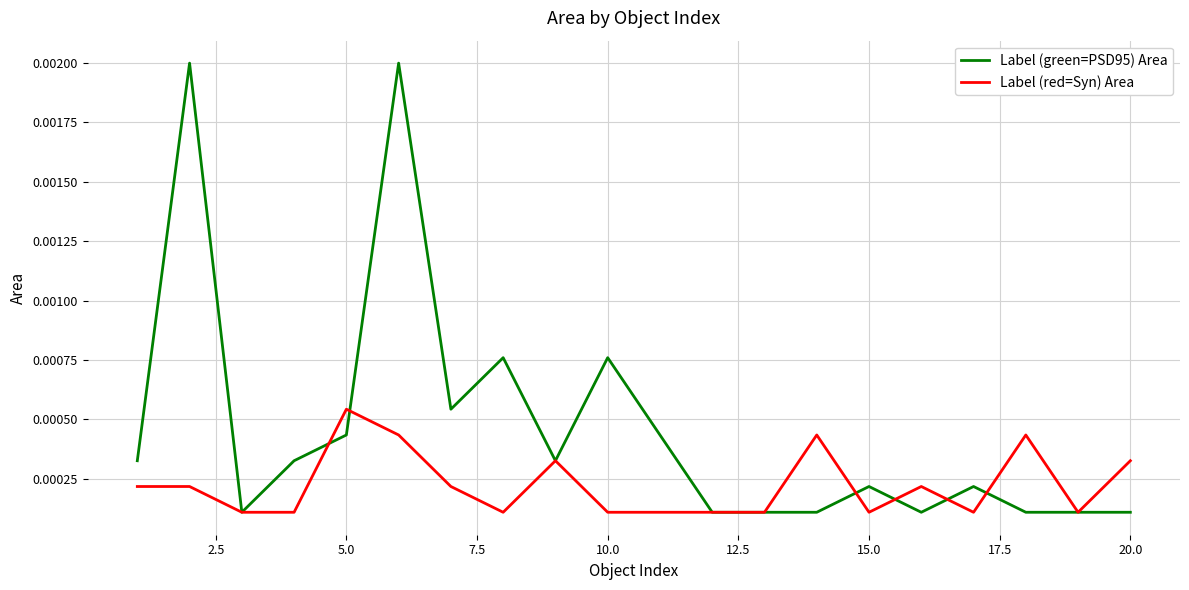

List the series in order of their overall mean, lowest first.

Label (red=Syn) Area, Label (green=PSD95) Area